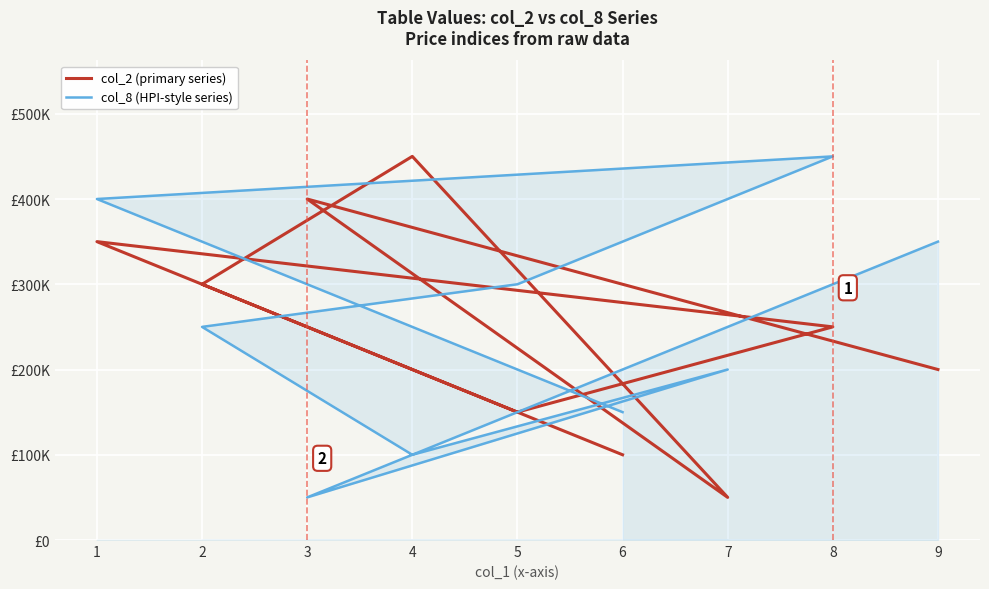

Rank the series by their maximum value, from lowest to highest.

col_2 (primary series), col_8 (HPI-style series)